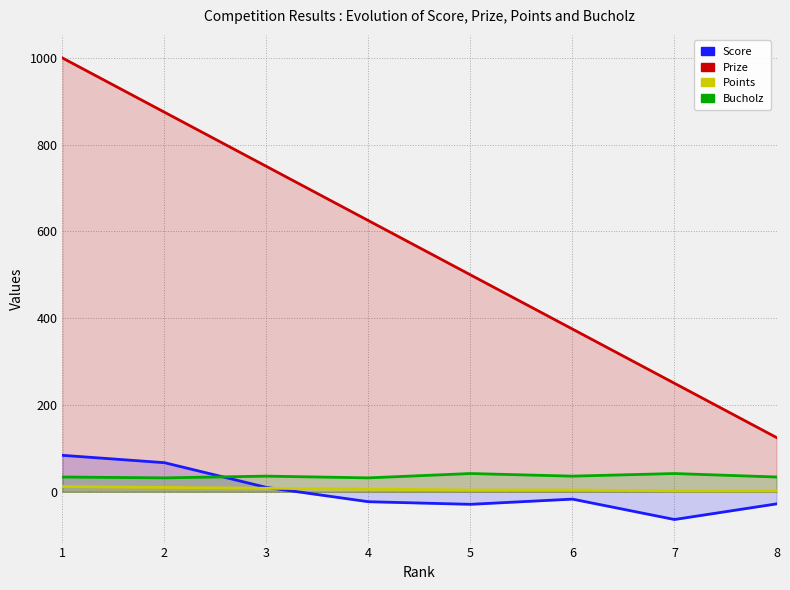

What is the total value across all series at 2?

984